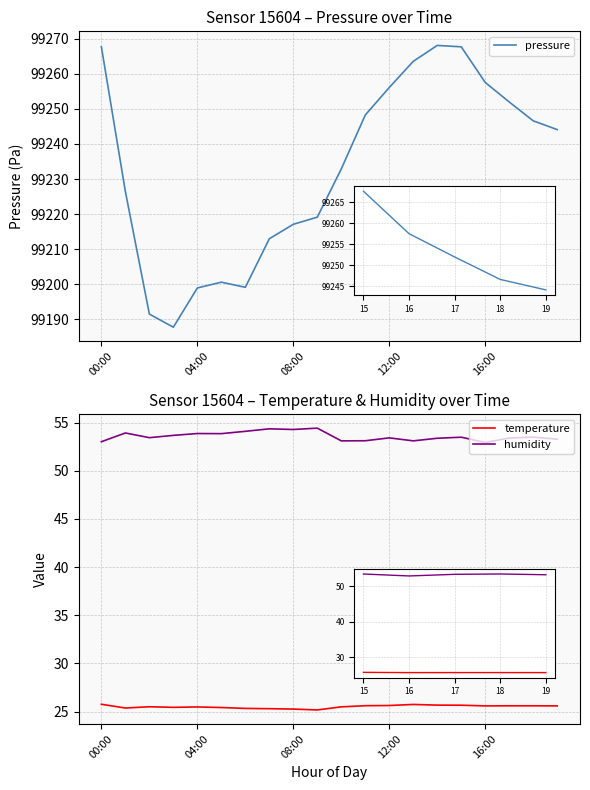

Is this an area chart (filled region under the line)?

No